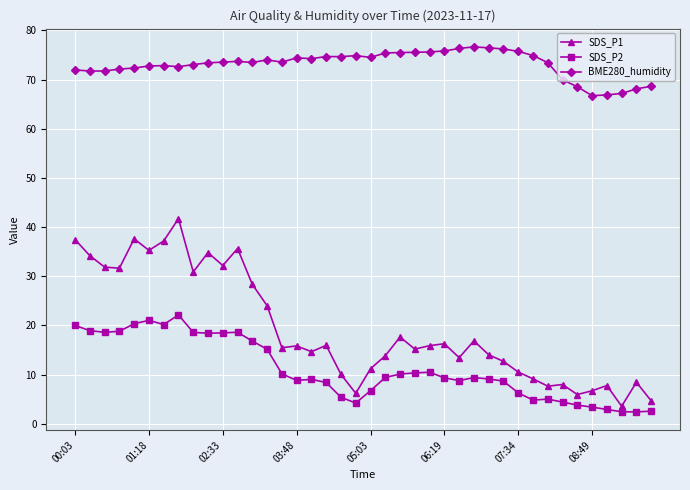

What is the maximum value shown in the chart?

76.7